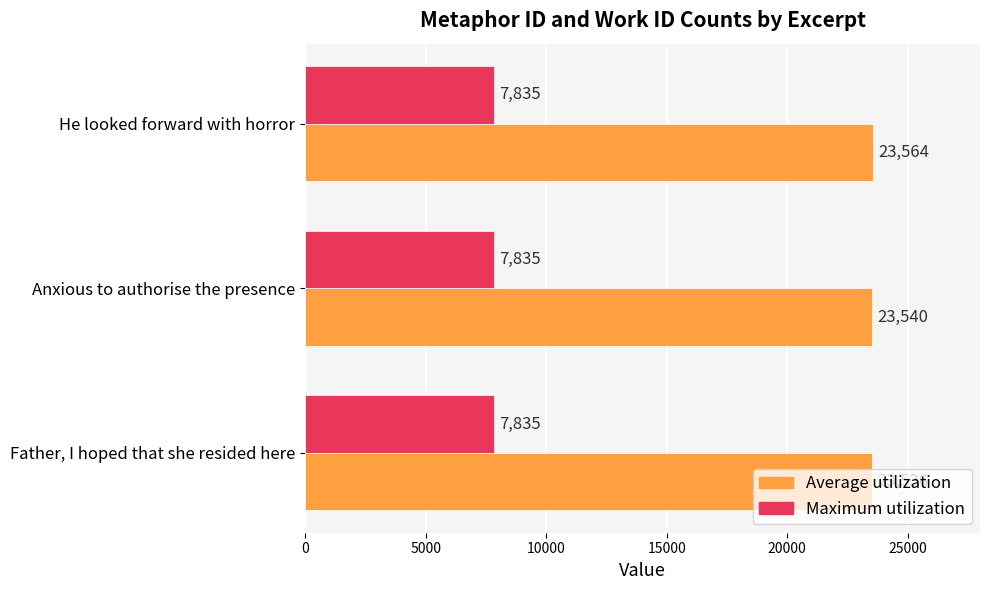

Is it true that Average utilization equals 23540 at Anxious to authorise the presence?

True